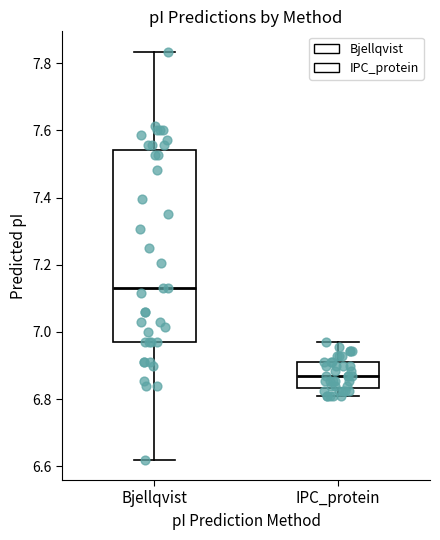

Which box is the tallest, from its lower edge to its upper edge?

Bjellqvist